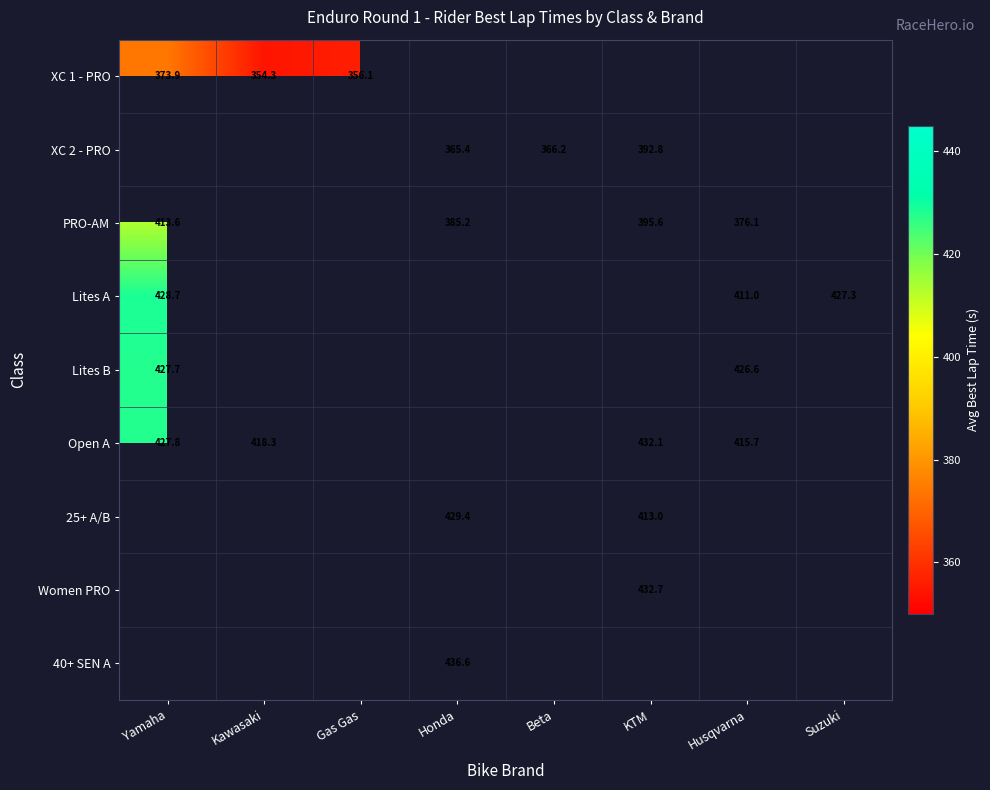

What is the greatest value displayed?

436.6